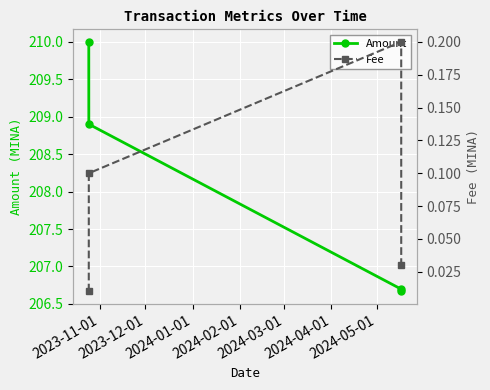

How many data points in Amount are less than 208?

2